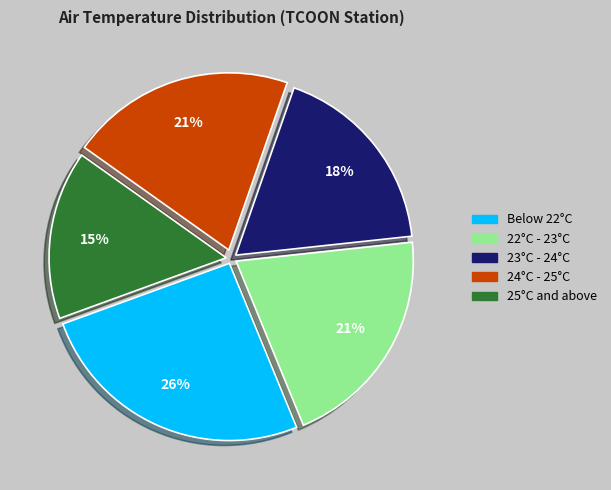

Is there a majority slice in this chart?

No